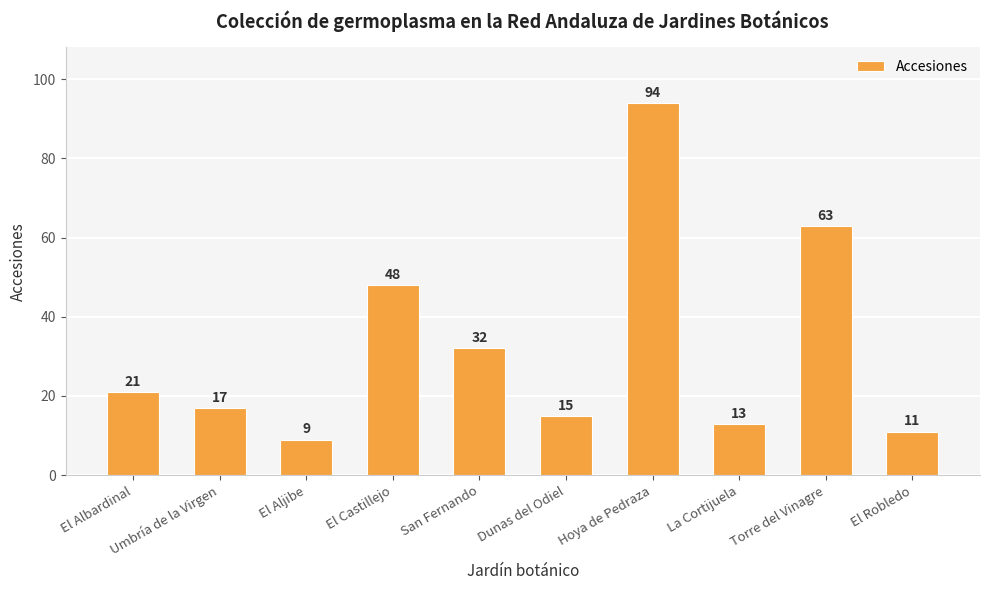

Reading right to left, extract all data points from this chart.

El Robledo=11	Torre del Vinagre=63	La Cortijuela=13	Hoya de Pedraza=94	Dunas del Odiel=15	San Fernando=32	El Castillejo=48	El Aljibe=9	Umbría de la Virgen=17	El Albardinal=21